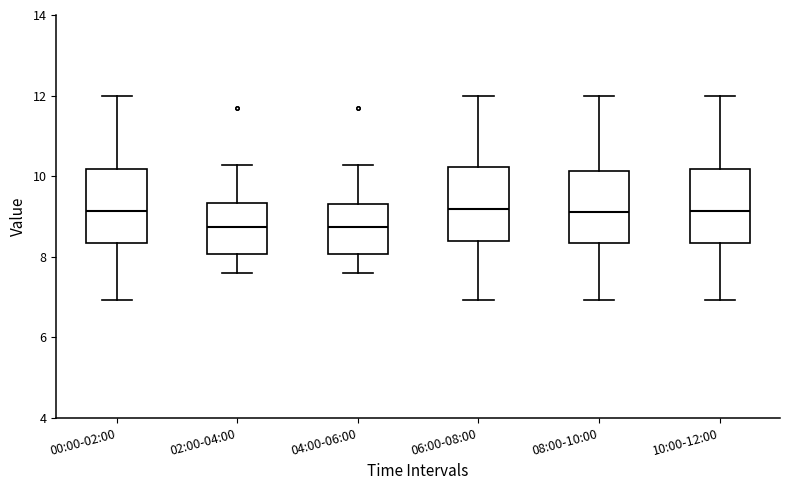

Reading left to right, read every box against the y-axis: the position of its median line, the range the box covers, and the ends of its whiskers. The values are not printed on the chart, so give them approximately, as read against the axis.

00:00-02:00: median 9.2, box 8.4 to 10.2, whiskers 7.0 to 12.0
02:00-04:00: median 8.8, box 8.0 to 9.4, whiskers 7.6 to 10.2
04:00-06:00: median 8.8, box 8.0 to 9.4, whiskers 7.6 to 10.2
06:00-08:00: median 9.2, box 8.4 to 10.2, whiskers 7.0 to 12.0
08:00-10:00: median 9.2, box 8.4 to 10.2, whiskers 7.0 to 12.0
10:00-12:00: median 9.2, box 8.4 to 10.2, whiskers 7.0 to 12.0